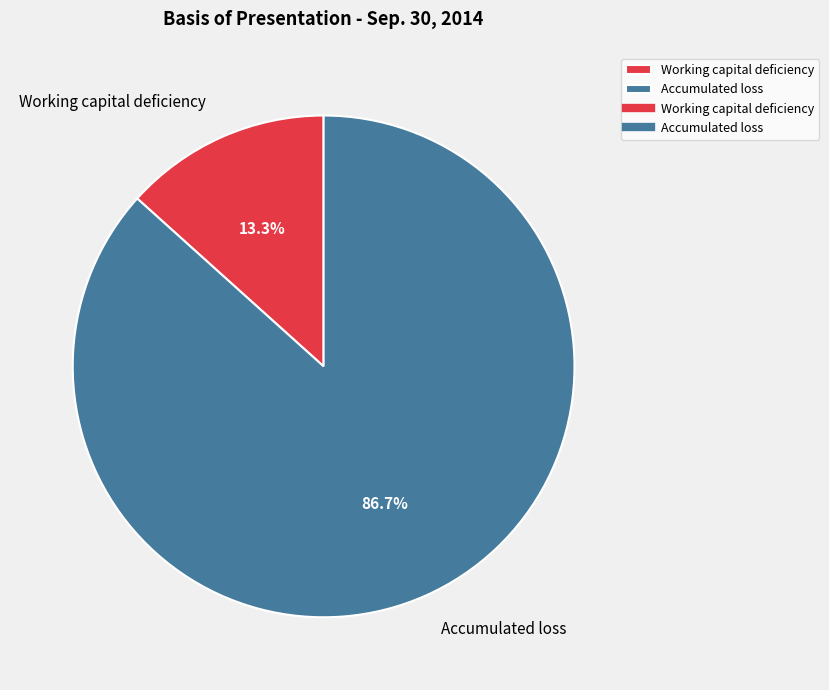

To the nearest percent, what is the difference between the Working capital deficiency and Accumulated loss slice percentages?

73%